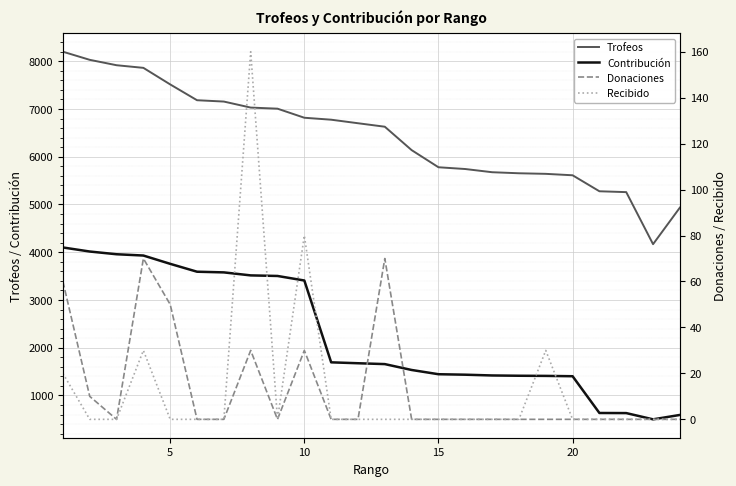

True or false: Trofeos and Contribución cross at least once.

False